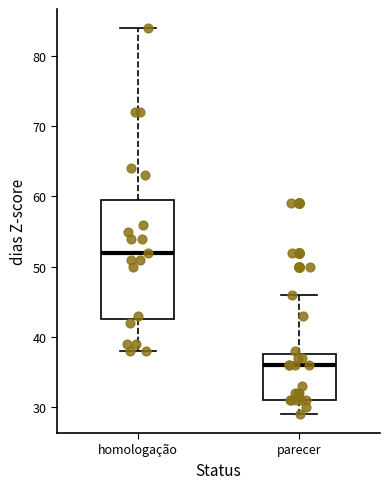

Reading left to right, transcribe this box plot: for each box, give where its median line is, the range the box spans, and where its two whiskers end, as read against the y-axis. The values are not printed on the chart, so give them approximately, as read against the axis.

homologação: median 52, box 43 to 60, whiskers 38 to 84
parecer: median 36, box 31 to 38, whiskers 29 to 46